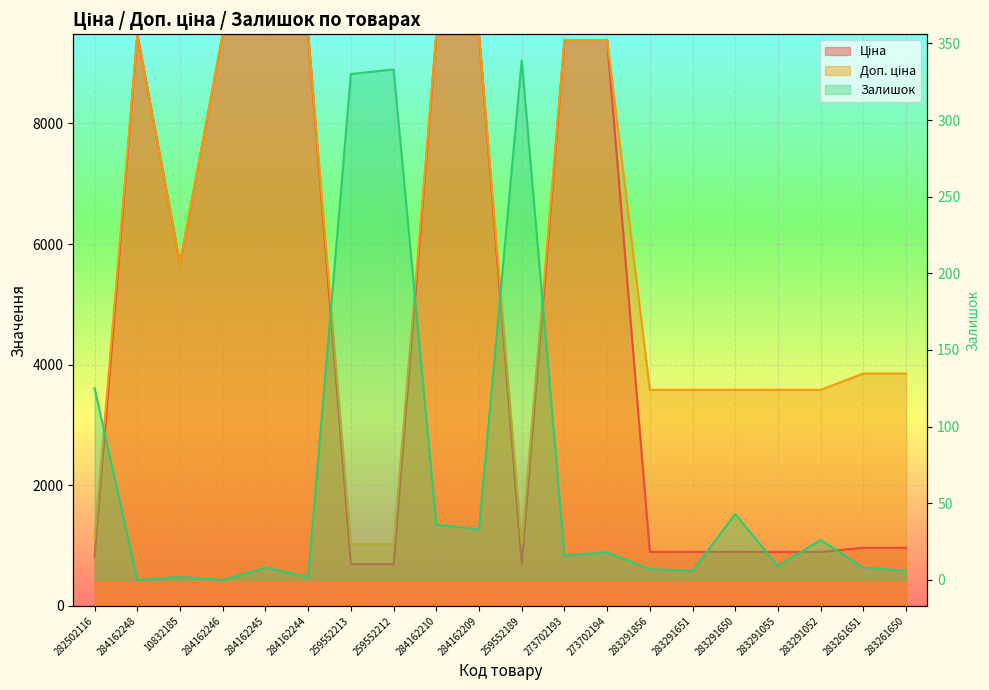

True or false: Доп. ціна and Залишок cross at least once.

False